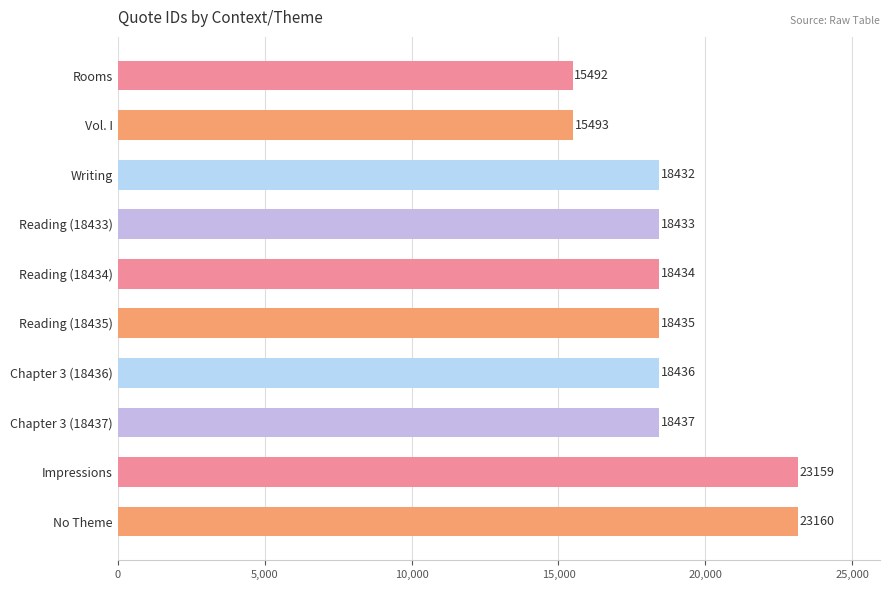

What is the change in value from Vol. I to Writing?

+2939